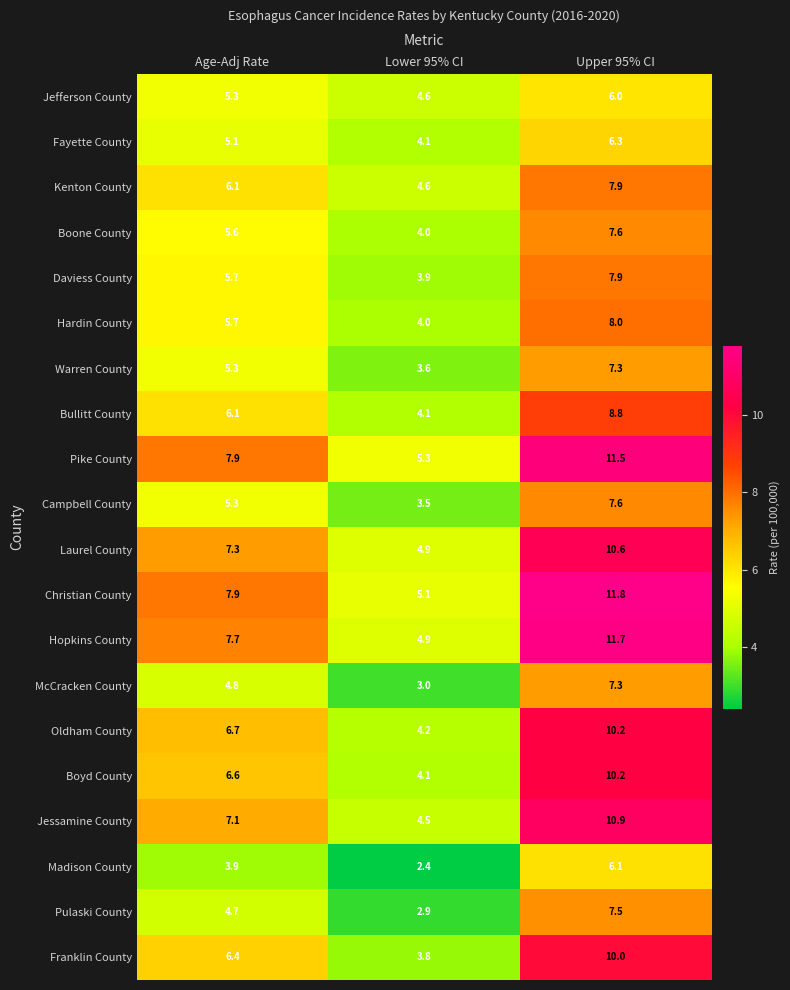

Read the Christian County value at Lower 95% CI.

5.1